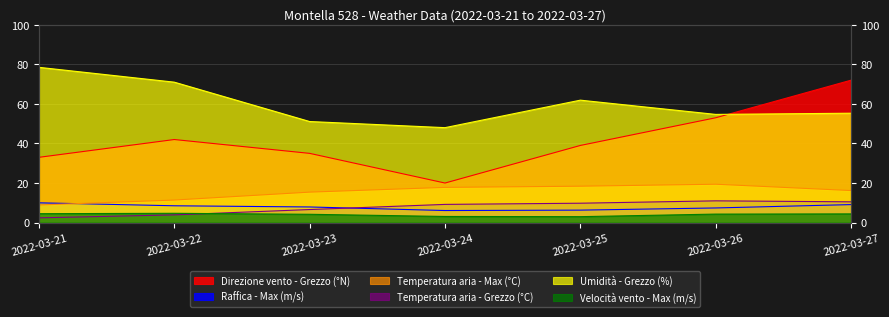

Is the value of Velocità vento - Max (m/s) at 2022-03-24 greater than the value of Raffica - Max (m/s) at 2022-03-23?

No